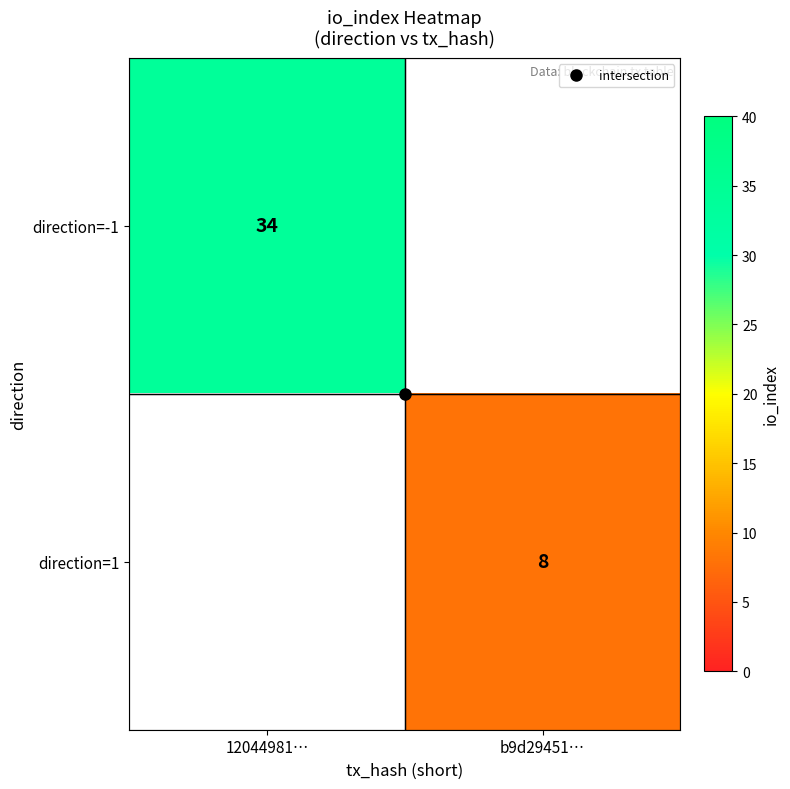

At how many categories does at least one series exceed 8?

1